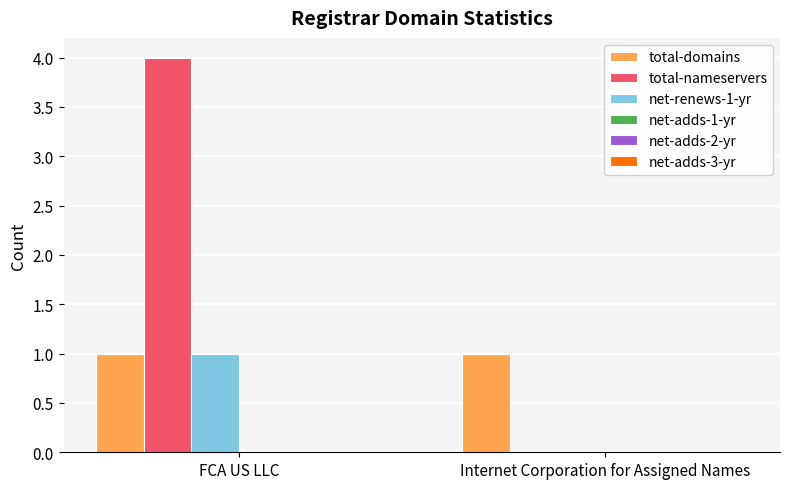

The total-domains series shows 1 at FCA US LLC. True or false?

True